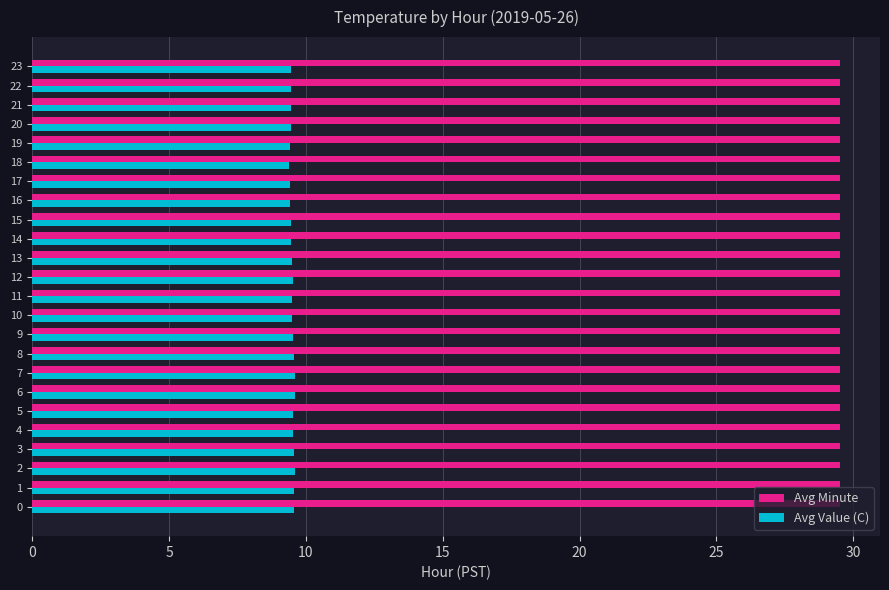

What is the difference between the highest and lowest values at 18?

20.1